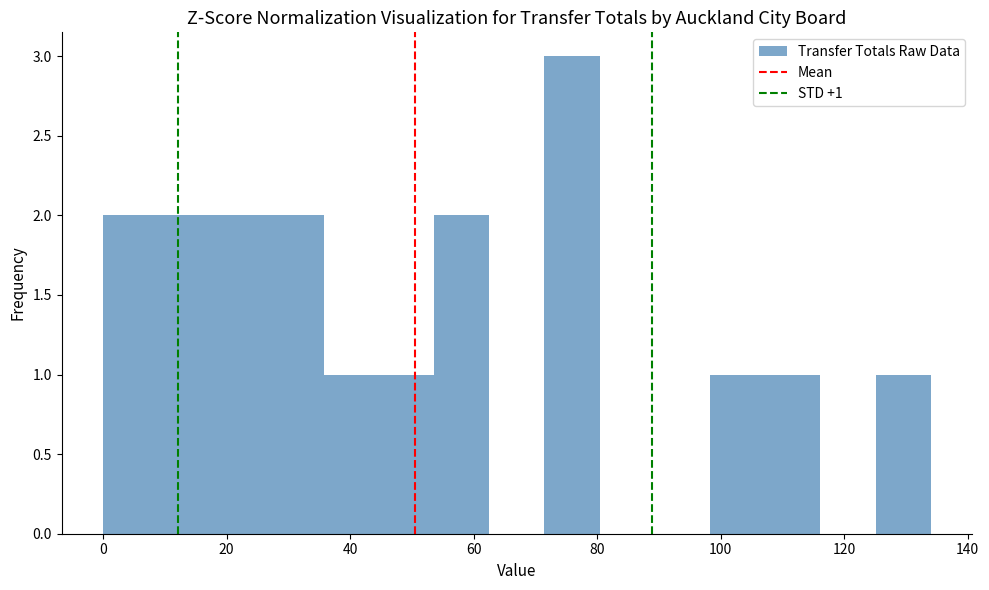

Which range on the x-axis has the tallest bar?

72 to 80